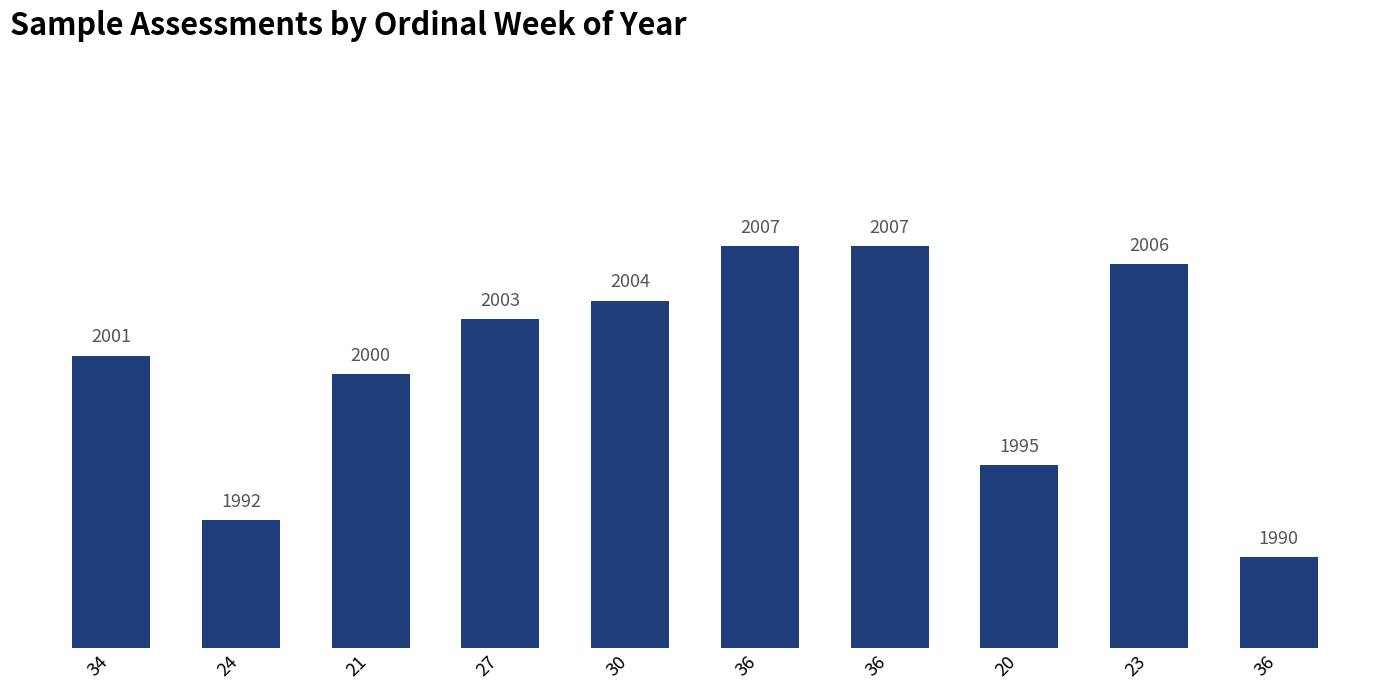

What is the value of the 10th bar from the left?

2007